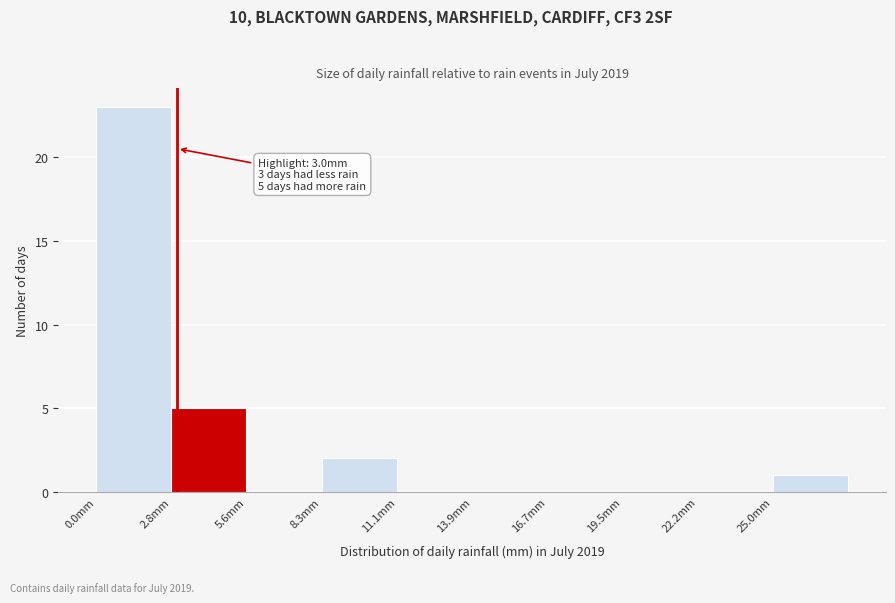

Over which range of the x-axis is the bar tallest?

0.0 to 3.0